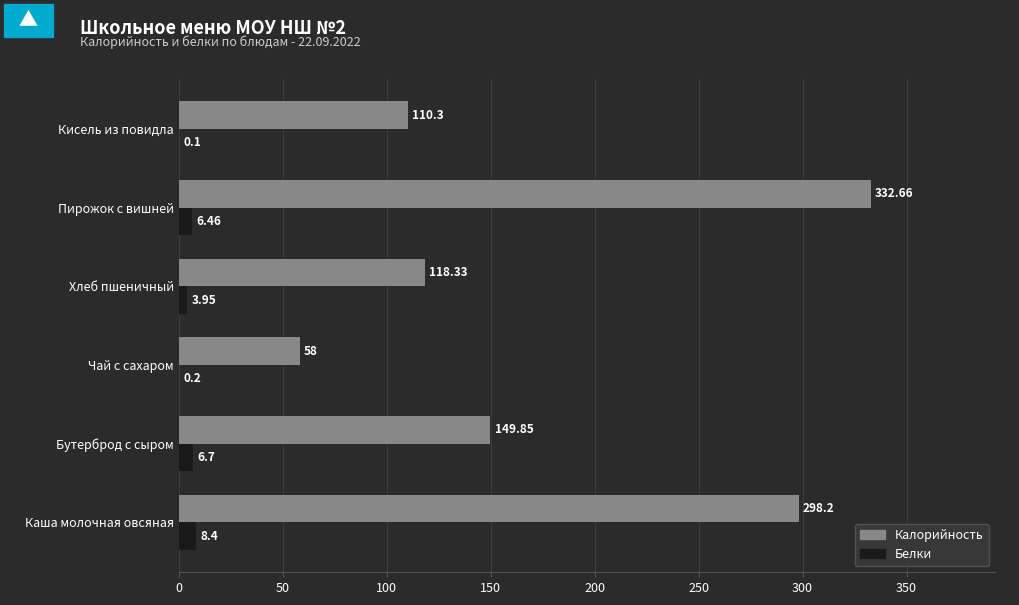

What is the greatest value displayed?

332.7